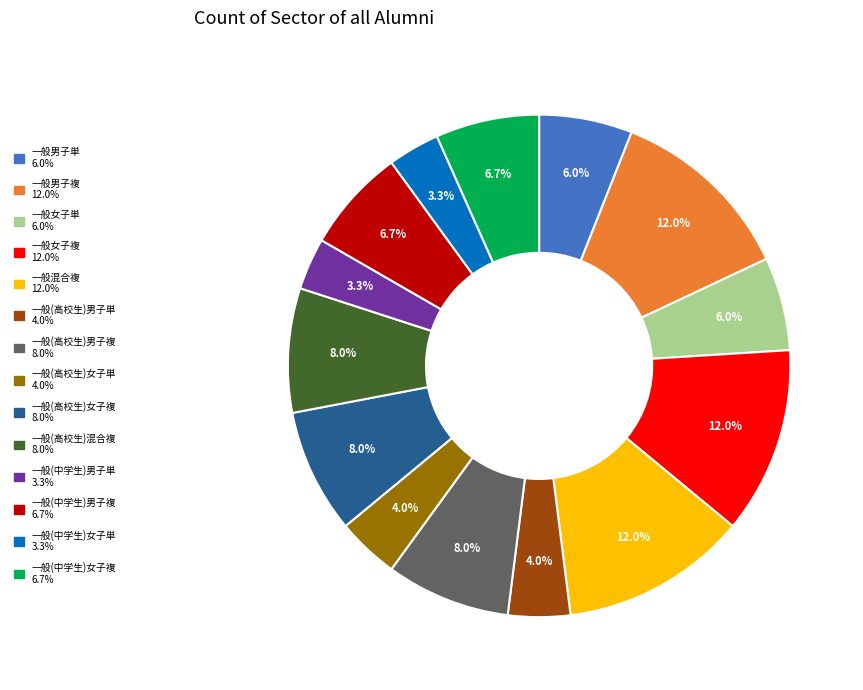

The 一般(高校生)女子単 slice represents 12% of the pie. True or false?

False